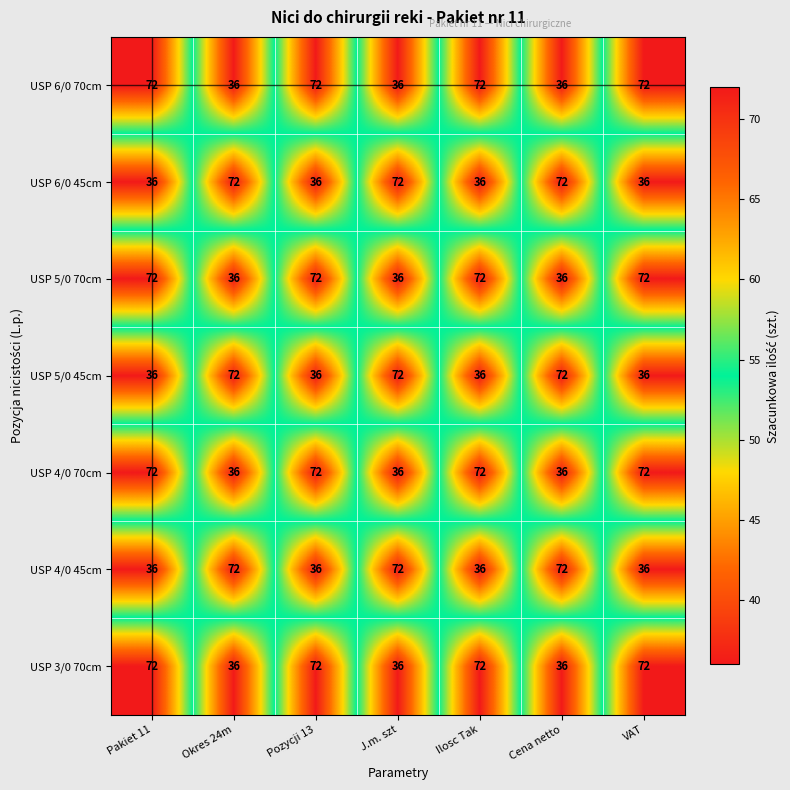

What is the average value of the USP 5/0 45cm series?

51